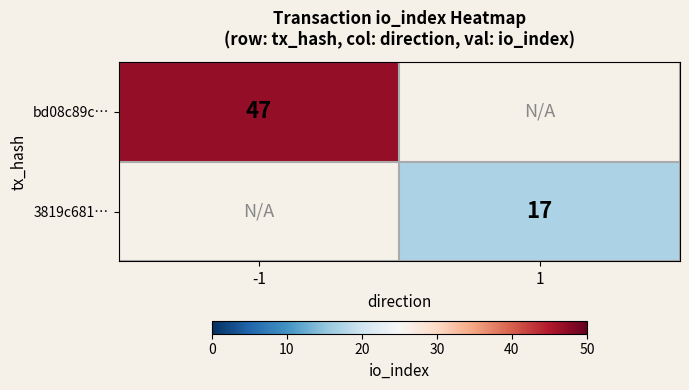

The value of bd08c89c… at -1 is 28. True or false?

False